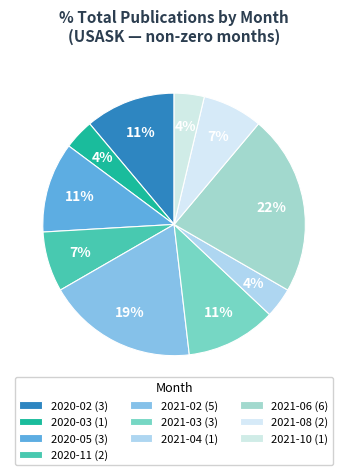

How many slices are in this pie chart?

10